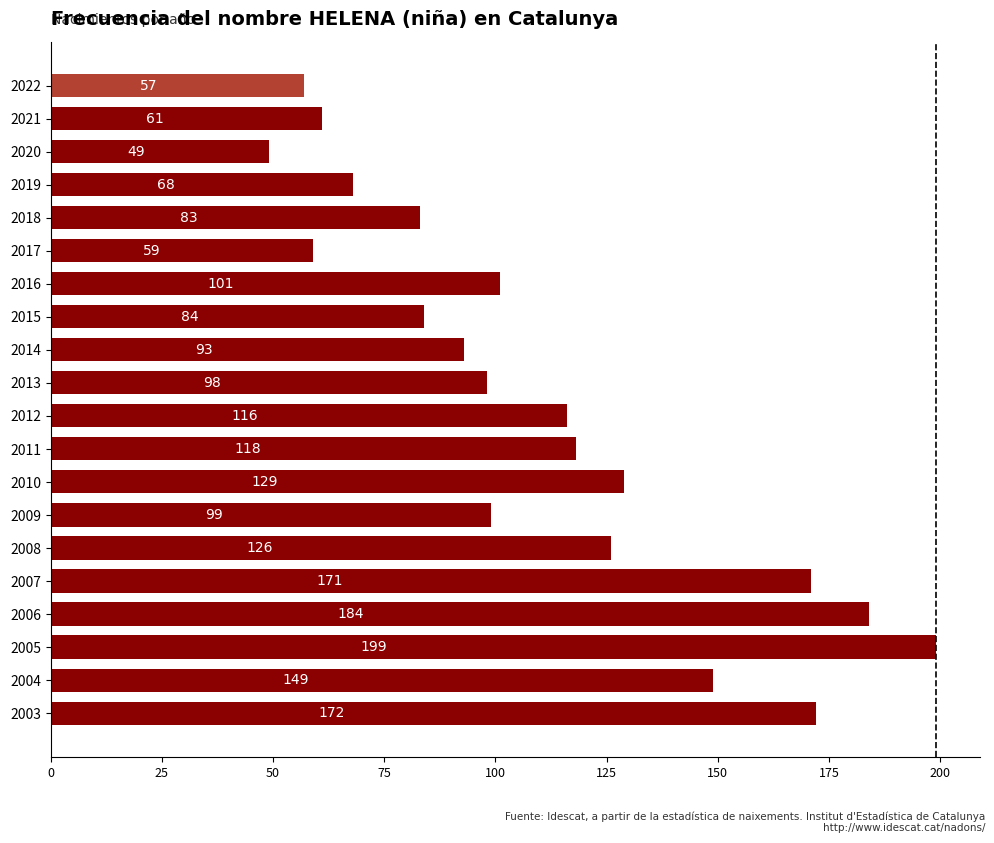

Which category has the lowest value across all series?

2020